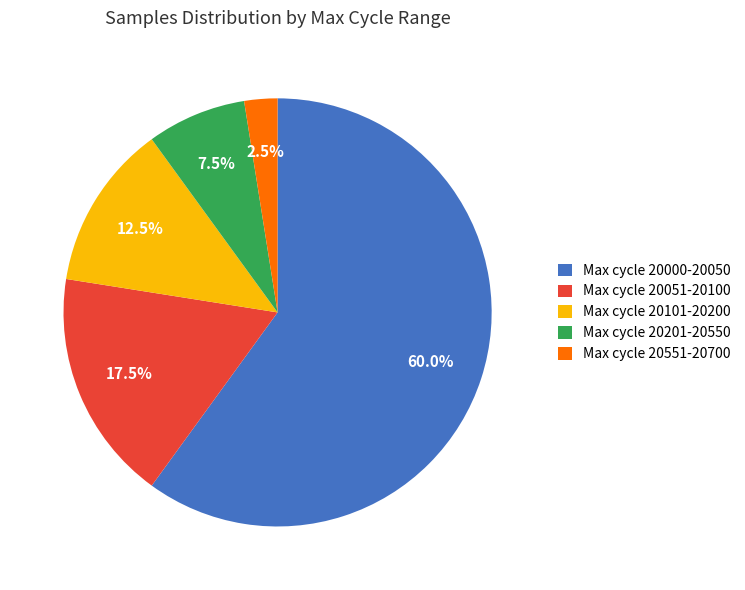

Rank the categories by value from lowest to highest.

Max cycle 20551-20700, Max cycle 20201-20550, Max cycle 20101-20200, Max cycle 20051-20100, Max cycle 20000-20050